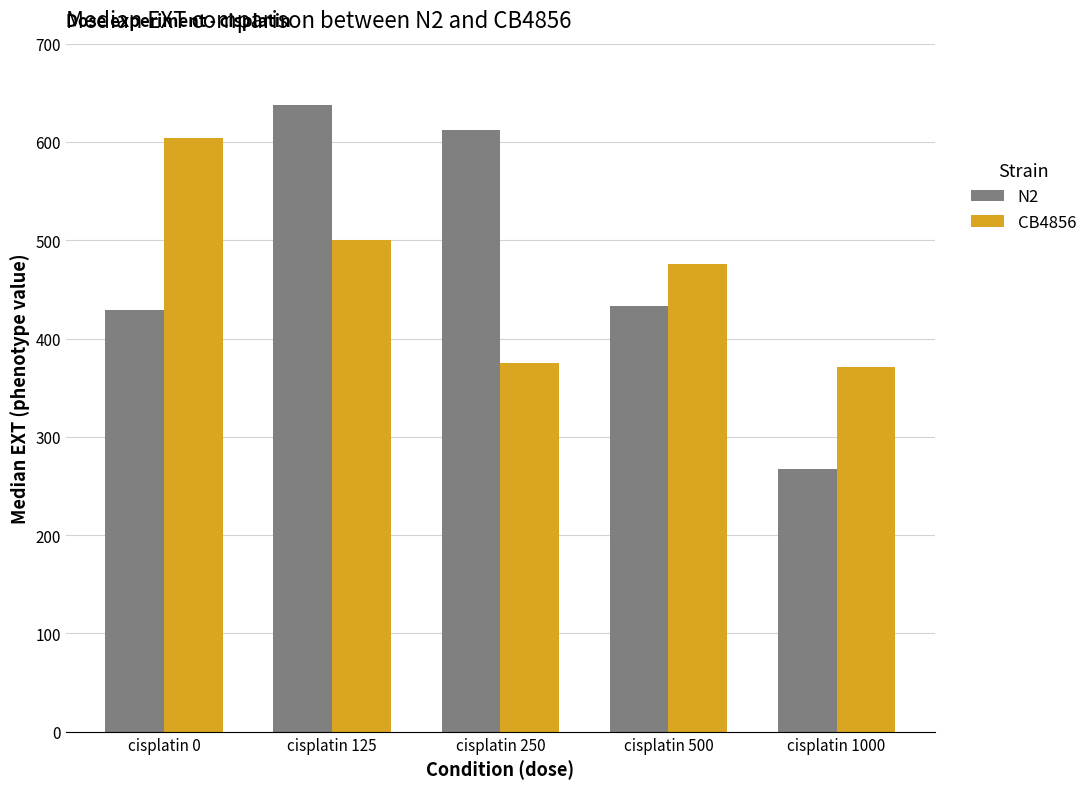

Reading right to left, extract all data points from this chart.

N2: cisplatin 1000=267.0	cisplatin 500=433.0	cisplatin 250=612.5	cisplatin 125=638.0	cisplatin 0=429.5
CB4856: cisplatin 1000=371.5	cisplatin 500=475.5	cisplatin 250=375.0	cisplatin 125=500.0	cisplatin 0=604.5